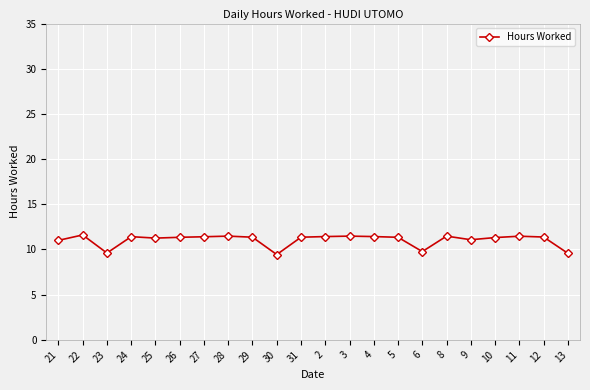

Read the value at 30.

9.4